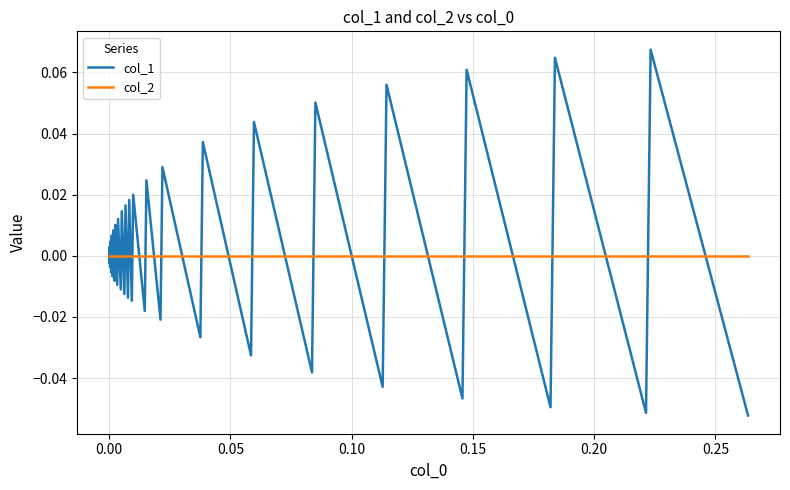

List the series in order of their peak value, lowest first.

col_2, col_1